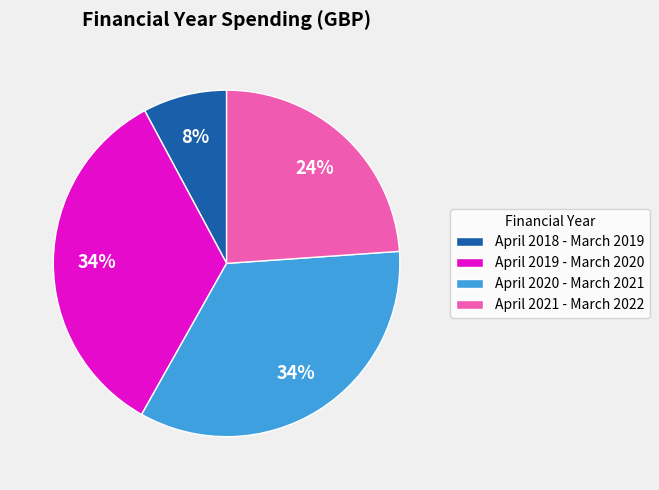

Is April 2019 - March 2020 the majority of the pie?

No